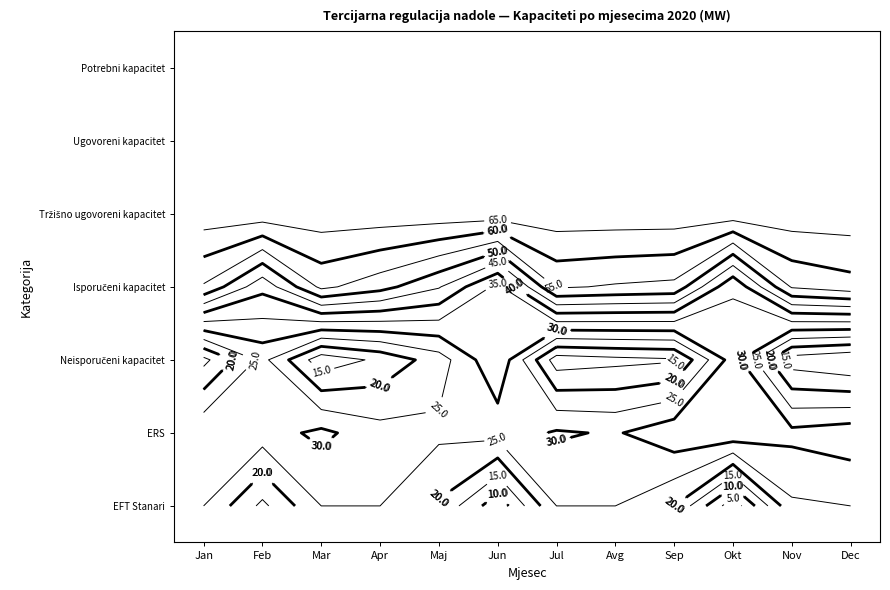

Rank the series at Jun from highest to lowest value.

Potrebni kapacitet, Ugovoreni kapacitet, Tržišno ugovoreni kapacitet, Neisporučeni kapacitet, Isporučeni kapacitet, ERS, EFT Stanari